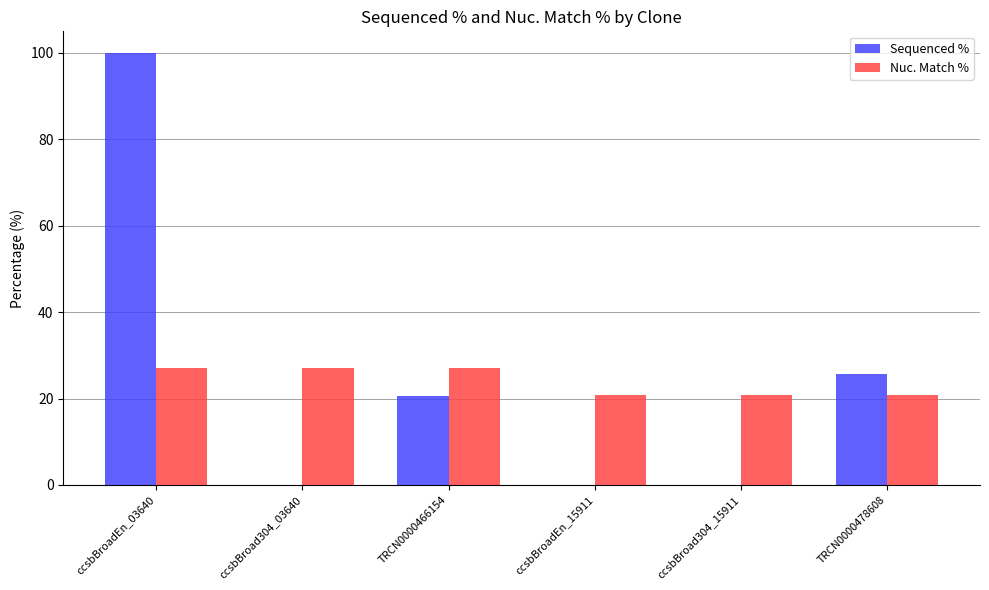

How many groups of bars are there?

6